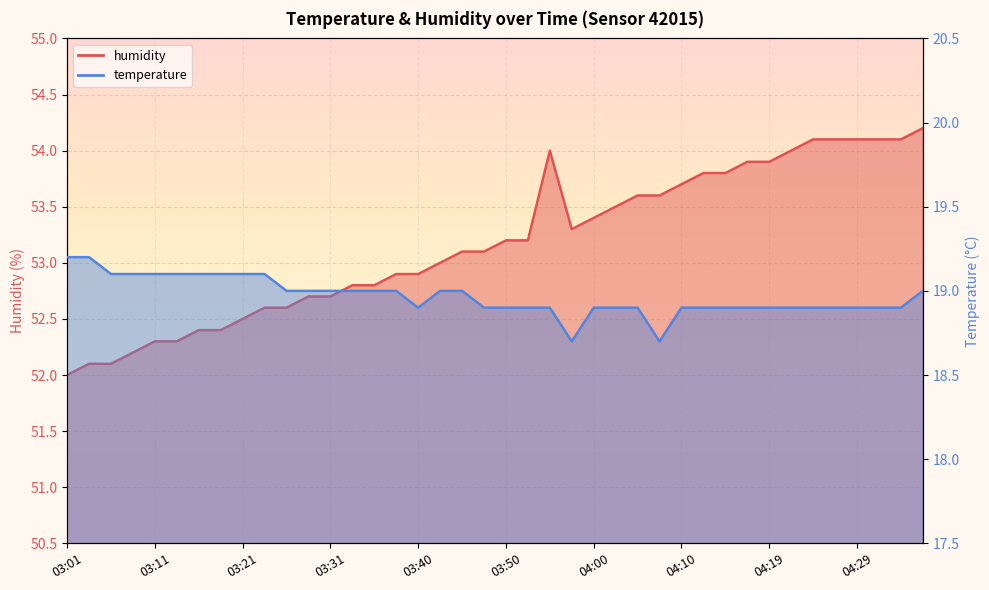

How many lines are shown in the chart?

2